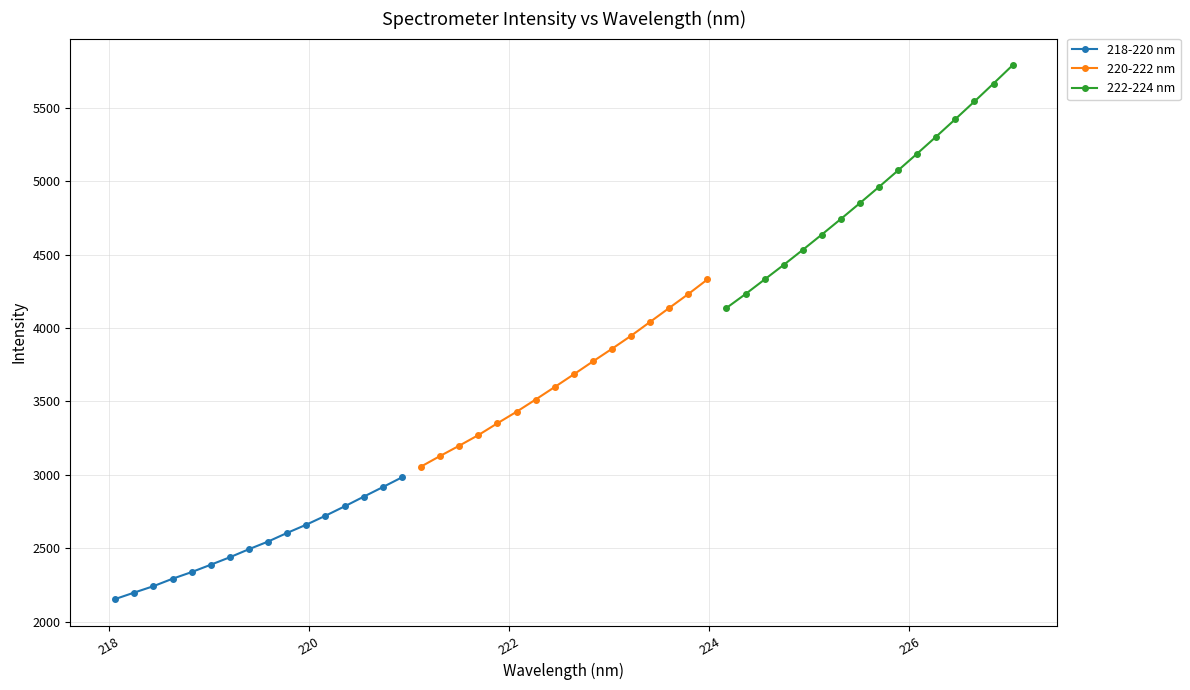

What is the average value of the 222-224 nm series?

4927.0